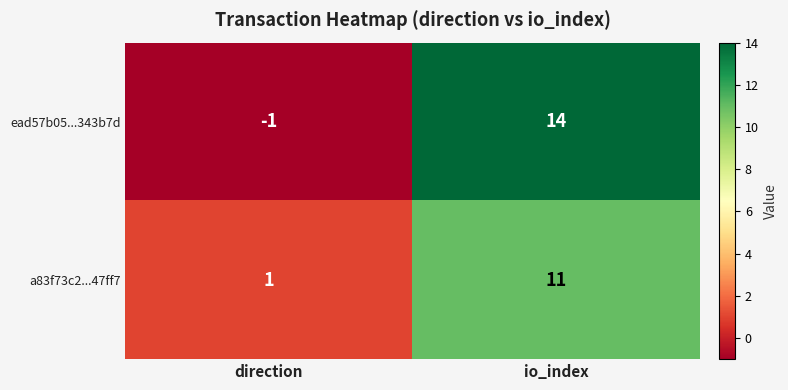

At which label does ead57b05...343b7d reach its peak?

io_index